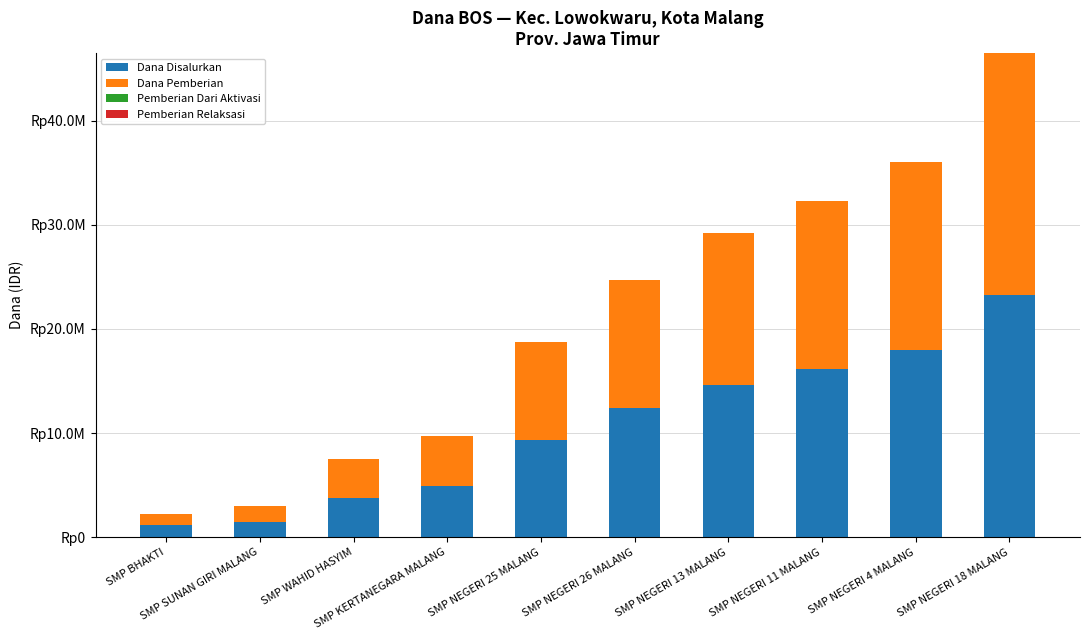

Does the chart contain stacked bars?

Yes